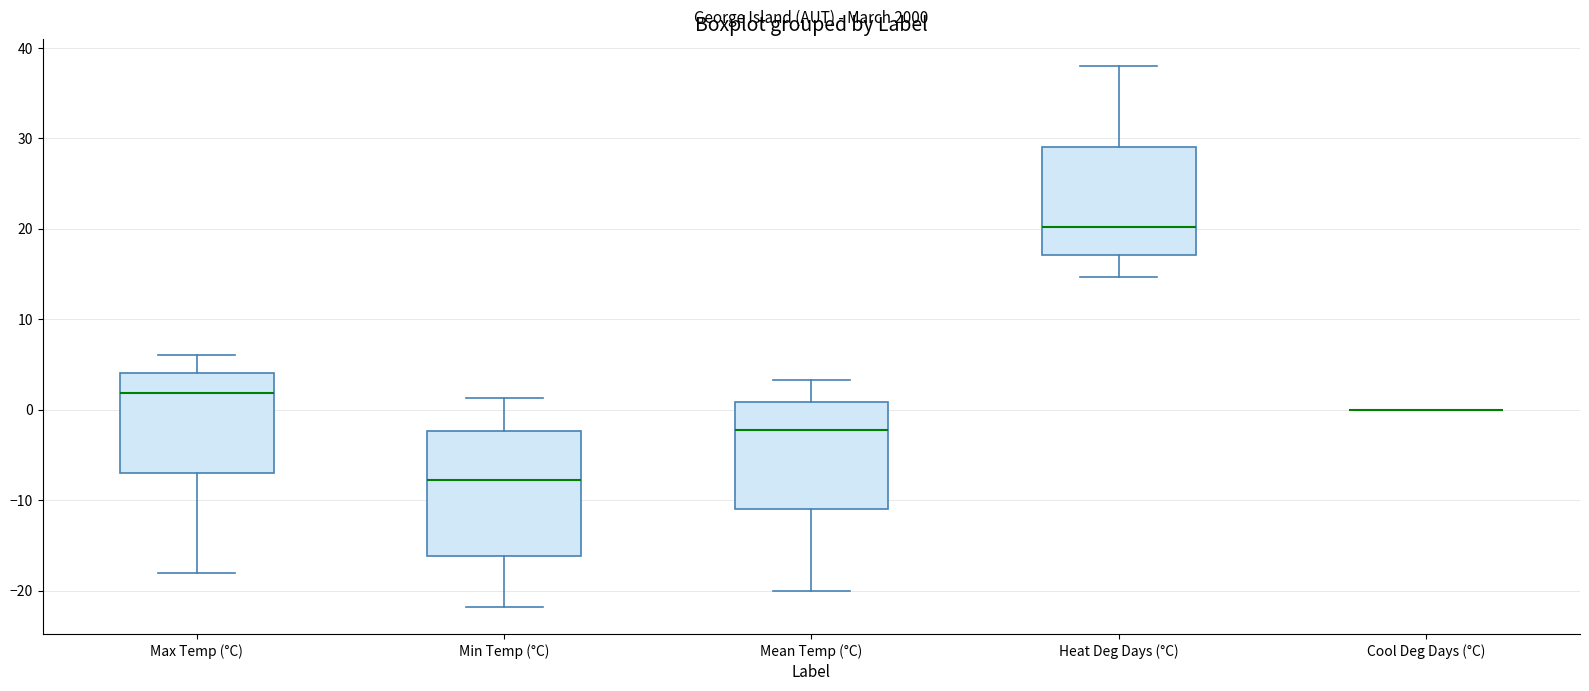

Reading left to right, read every box against the y-axis: the position of its median line, the range the box covers, and the ends of its whiskers. The values are not printed on the chart, so give them approximately, as read against the axis.

Max Temp (°C): median 2, box -7 to 4, whiskers -18 to 6
Min Temp (°C): median -8, box -16 to -2, whiskers -22 to 1
Mean Temp (°C): median -2, box -11 to 1, whiskers -20 to 3
Heat Deg Days (°C): median 20, box 17 to 29, whiskers 15 to 38
Cool Deg Days (°C): box collapsed to a line at 0, whiskers 0 to 0